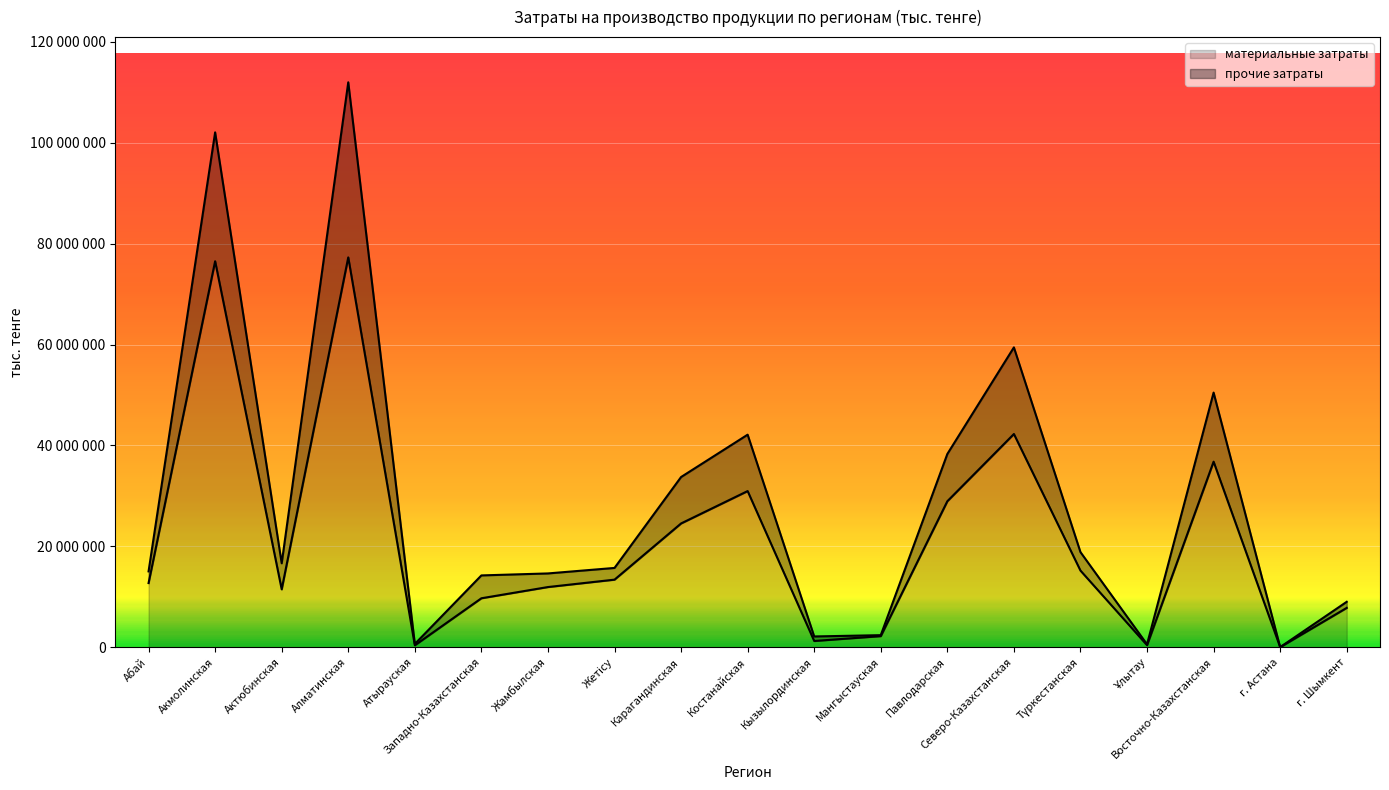

How many data points in материальные затраты are above 12718010?

9